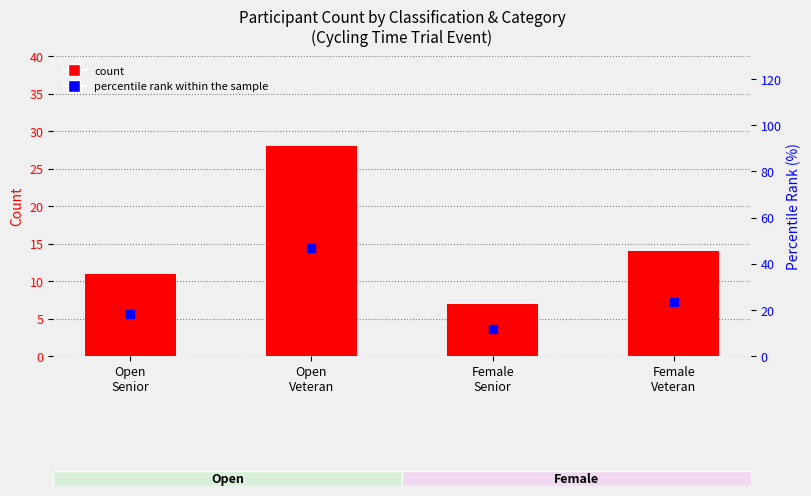

Which series reaches the minimum Y coordinate?

count